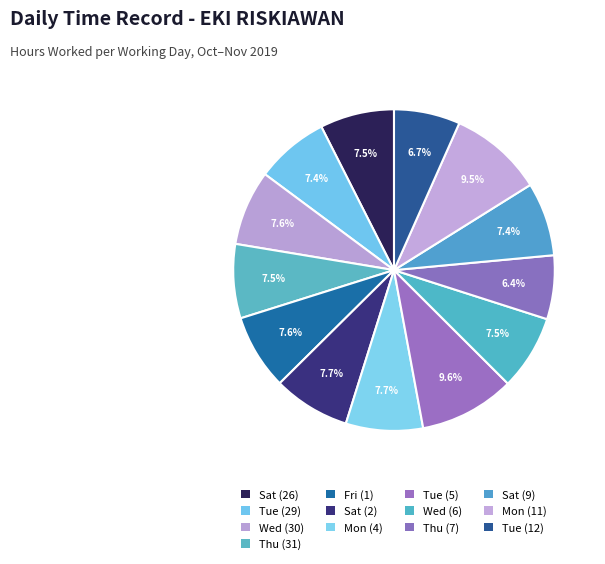

How many segments does this pie chart have?

13